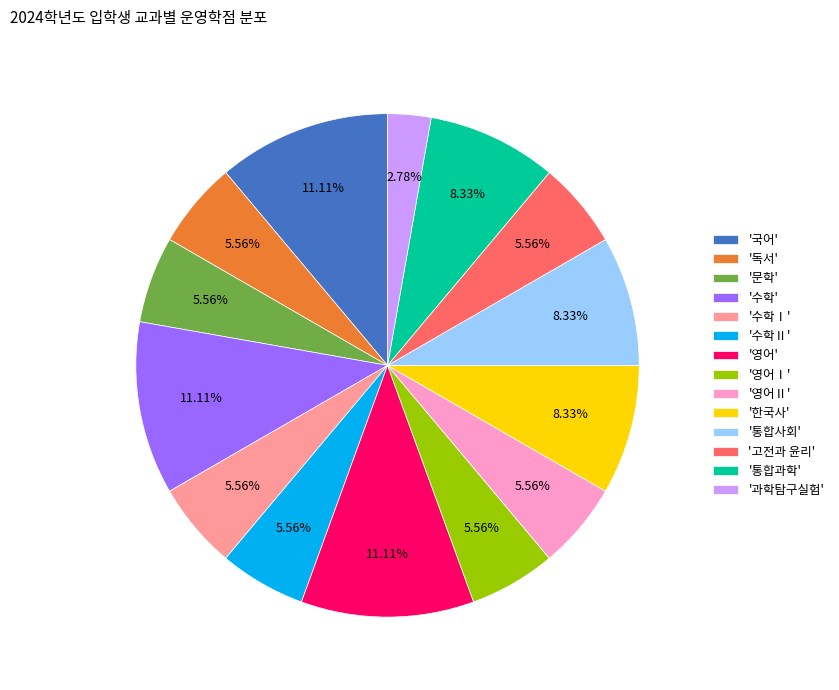

Does '영어' account for over 50% of the chart?

No